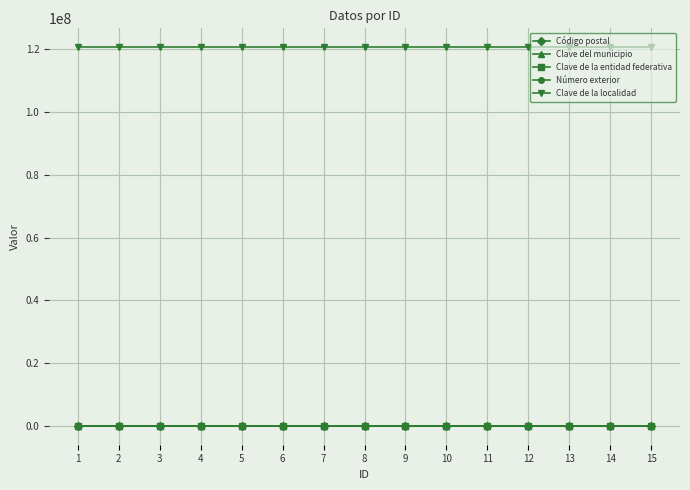

True or false: Clave de la entidad federativa and Clave de la localidad cross at least once.

False